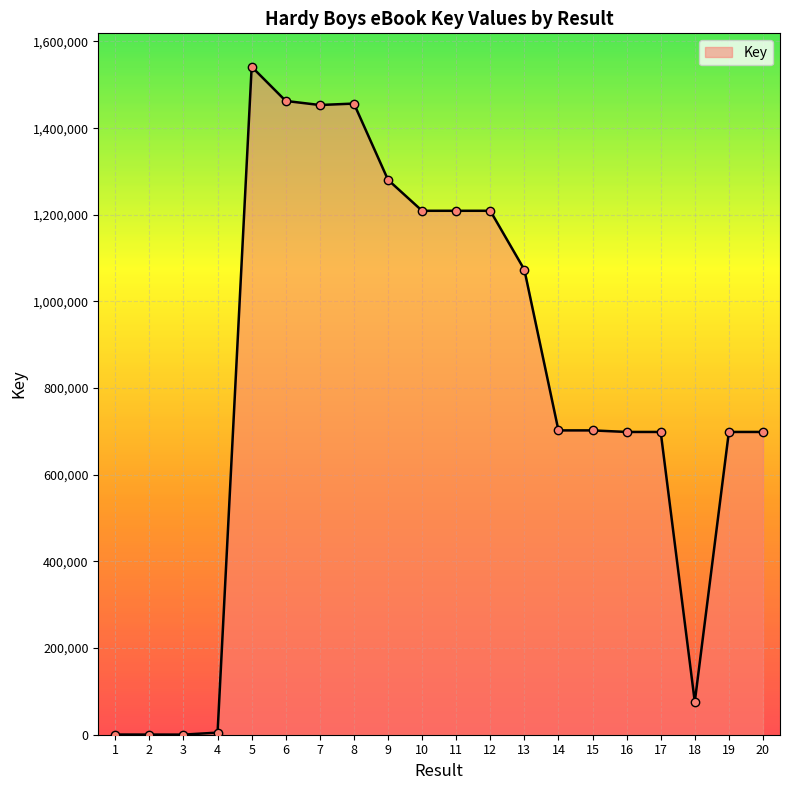

What is the difference between the maximum and second lowest values?

1541396